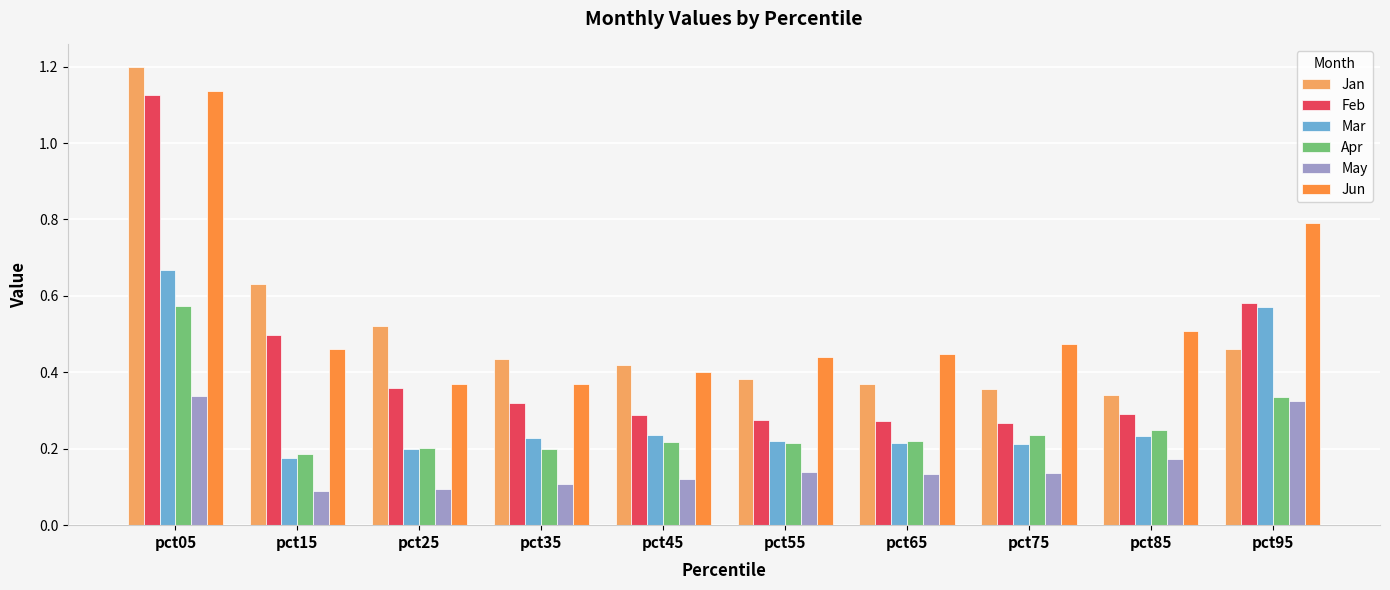

What is the maximum value shown in the chart?

1.2